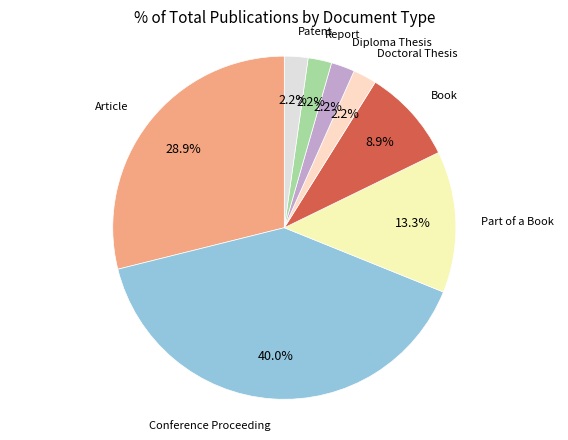

Which slice is the largest?

Conference Proceeding